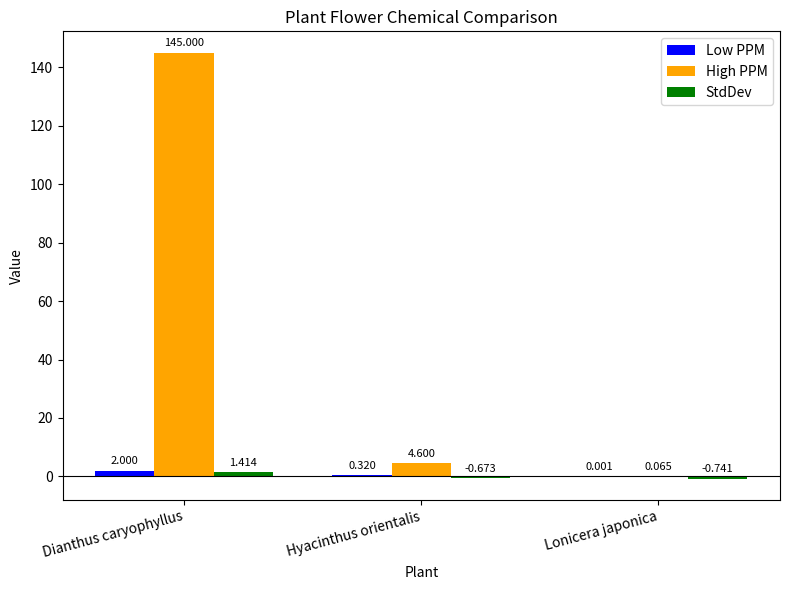

At which label does High PPM reach its peak?

Dianthus caryophyllus